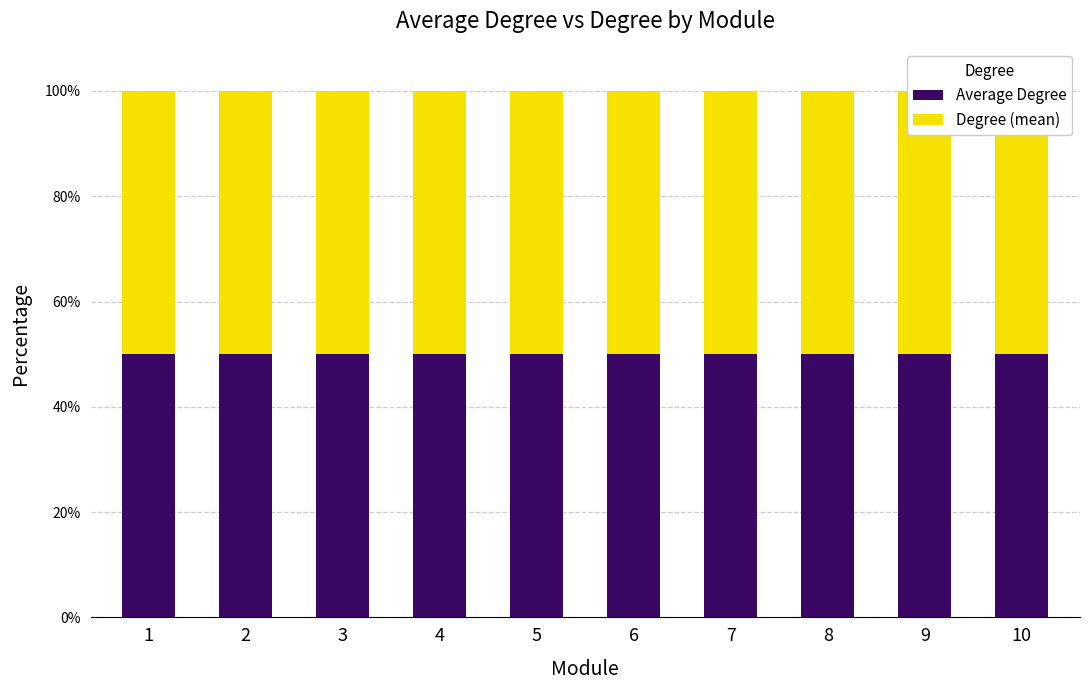

True or false: Average Degree has a value of 50.0 at 9.

True